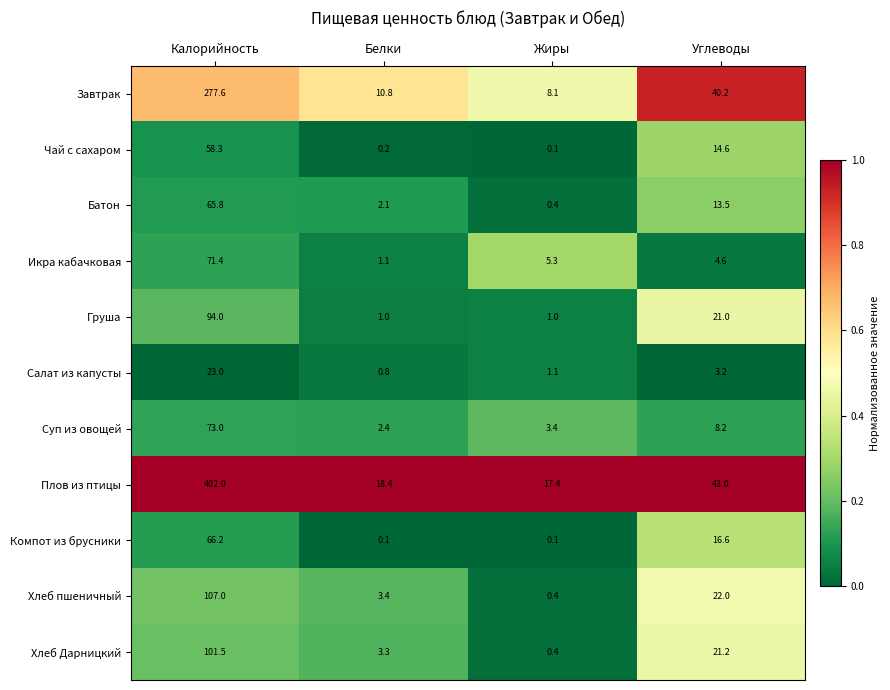

What is the total value across all series at Углеводы?

208.1